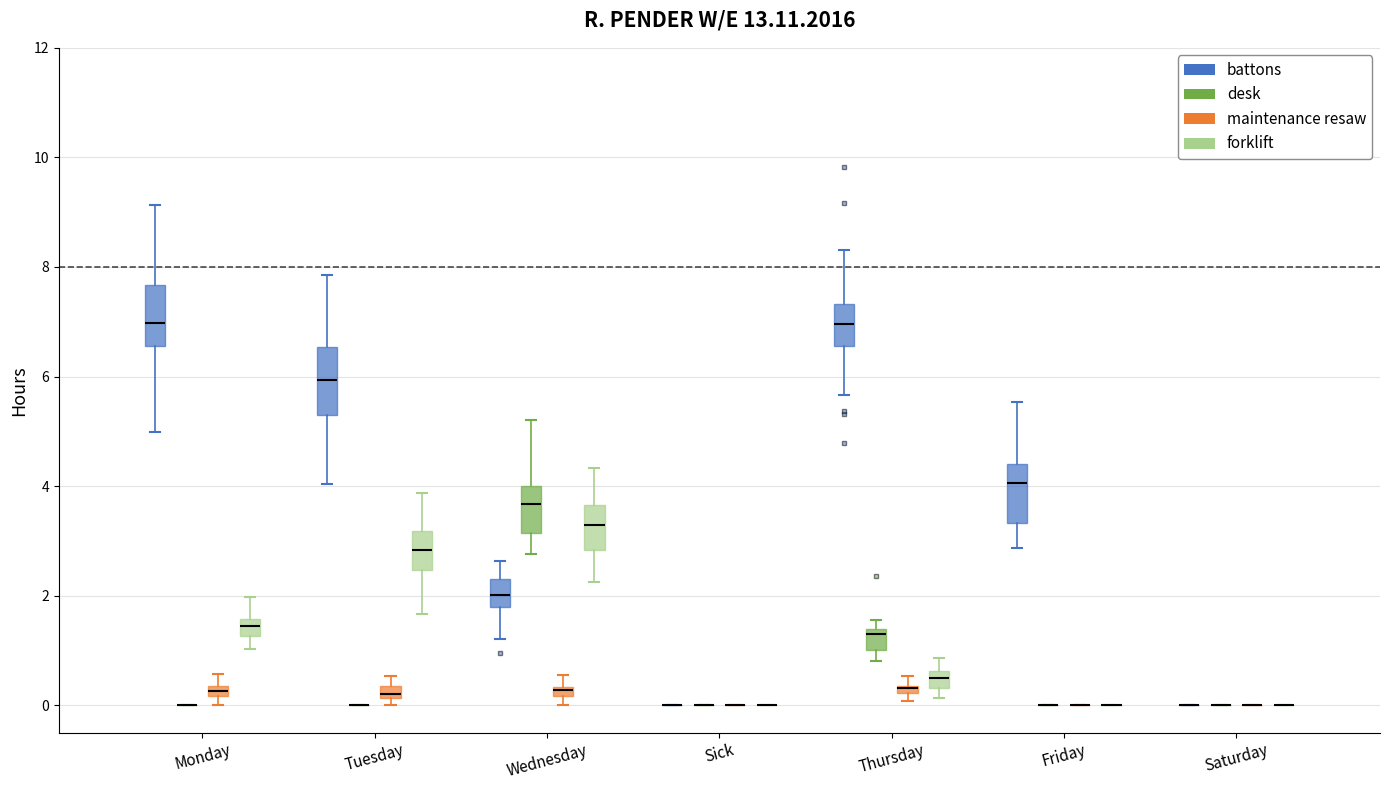

Where does the lower whisker of the box for Friday (battons) end on the y-axis? The values are not printed on the chart, so give them approximately, as read against the axis.

2.8